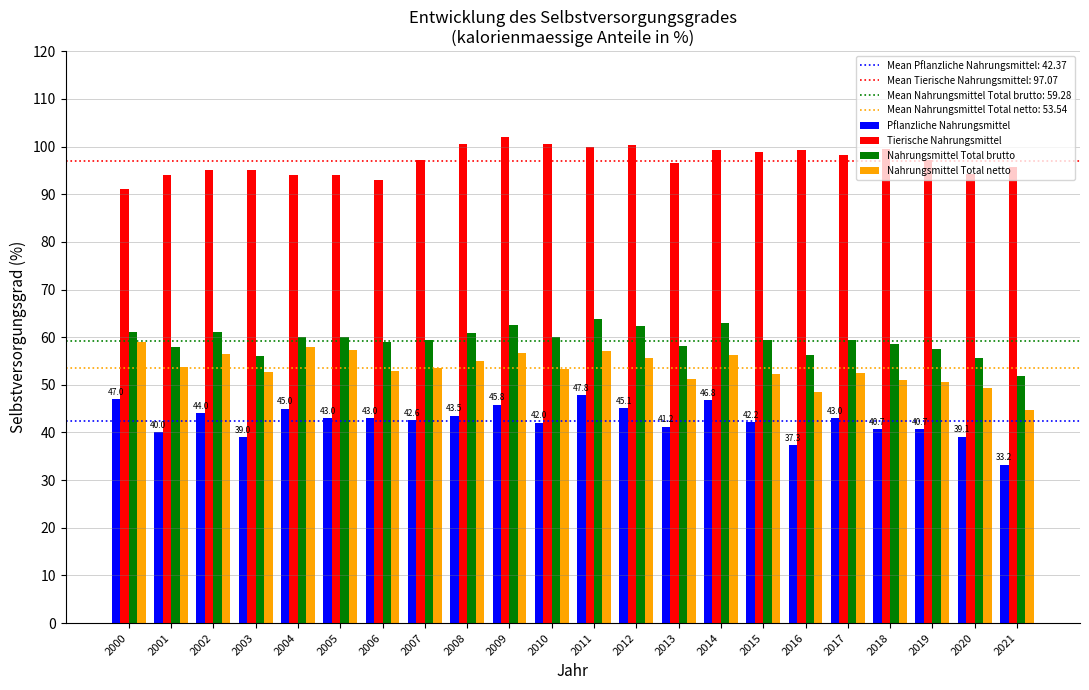

Read the Tierische Nahrungsmittel value at 2003.

95.0